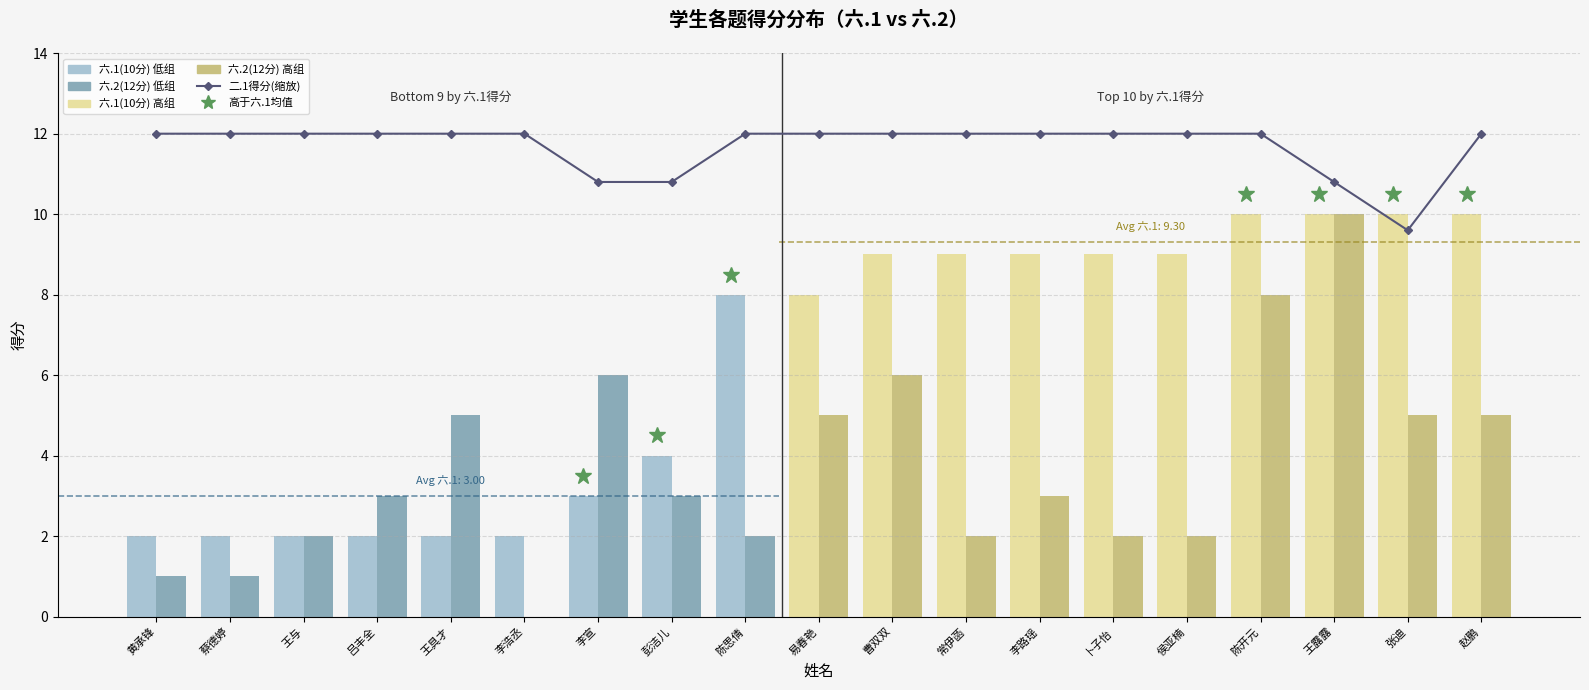

Which category has the highest value across all series?

黄承锋